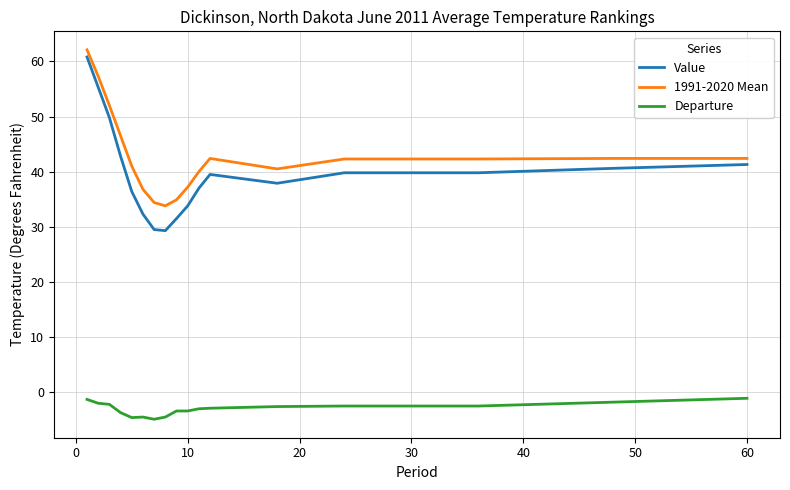

True or false: Value and Departure intersect in this chart.

False